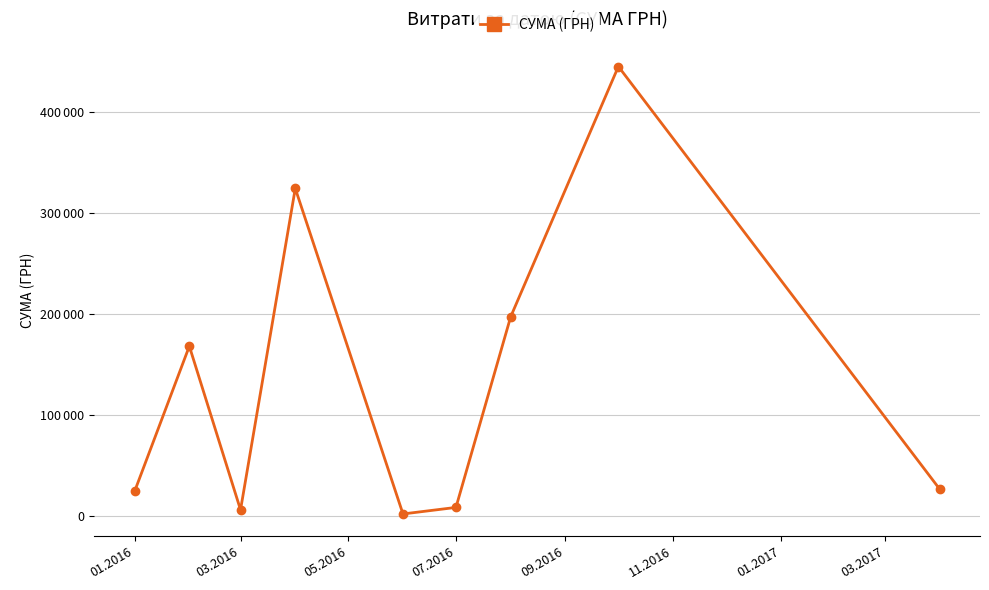

Is this an area chart (filled region under the line)?

No